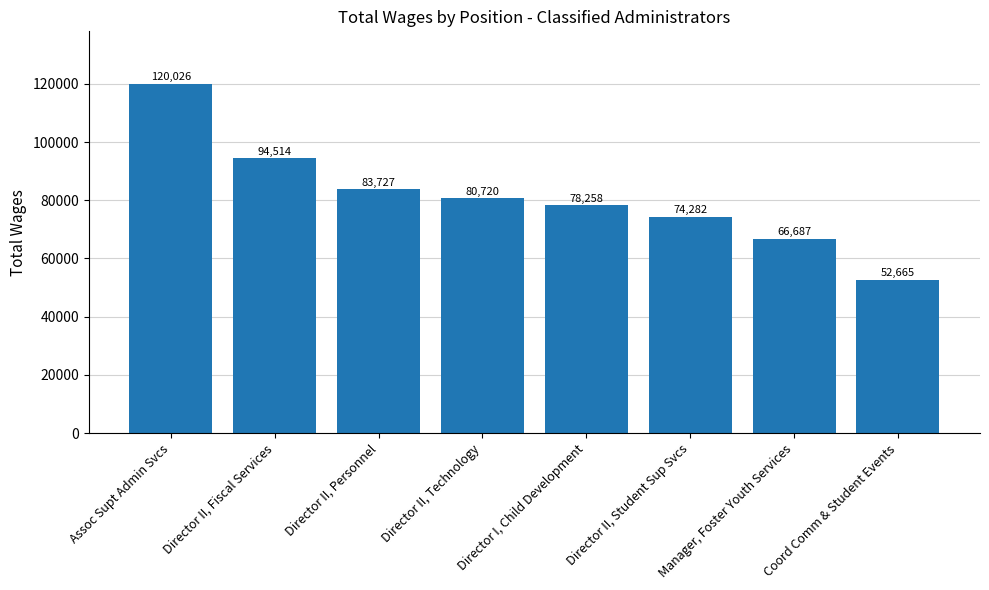

At which label does the data first exceed 80720?

Assoc Supt Admin Svcs